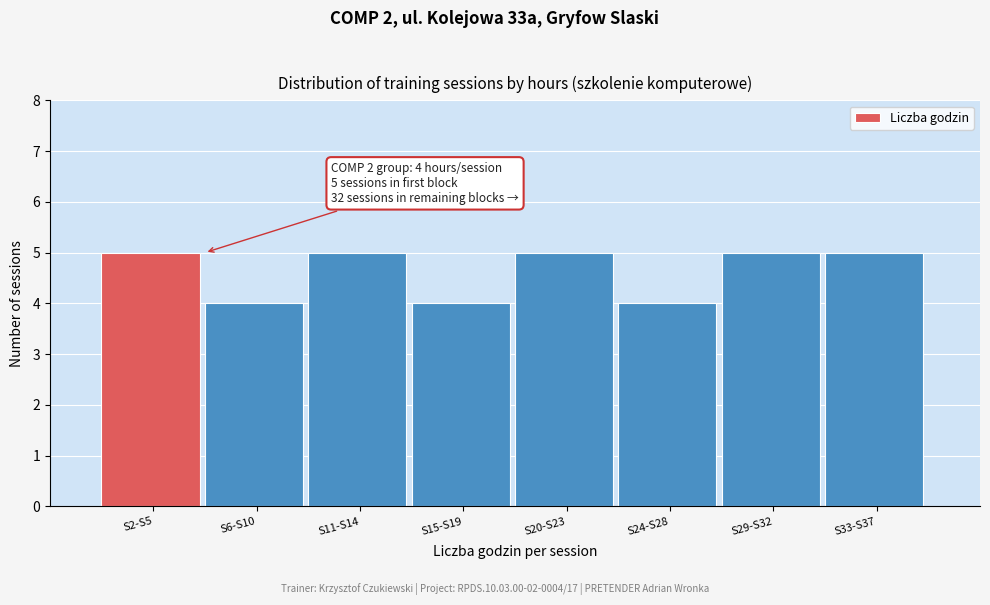

Reading left to right, list all the values displayed in this chart.

S2-S5=5	S6-S10=4	S11-S14=5	S15-S19=4	S20-S23=5	S24-S28=4	S29-S32=5	S33-S37=5